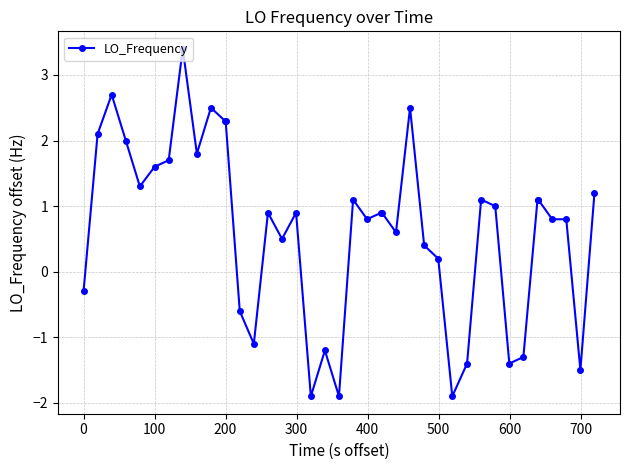

What is the value of the 40th point from the left?

1.2